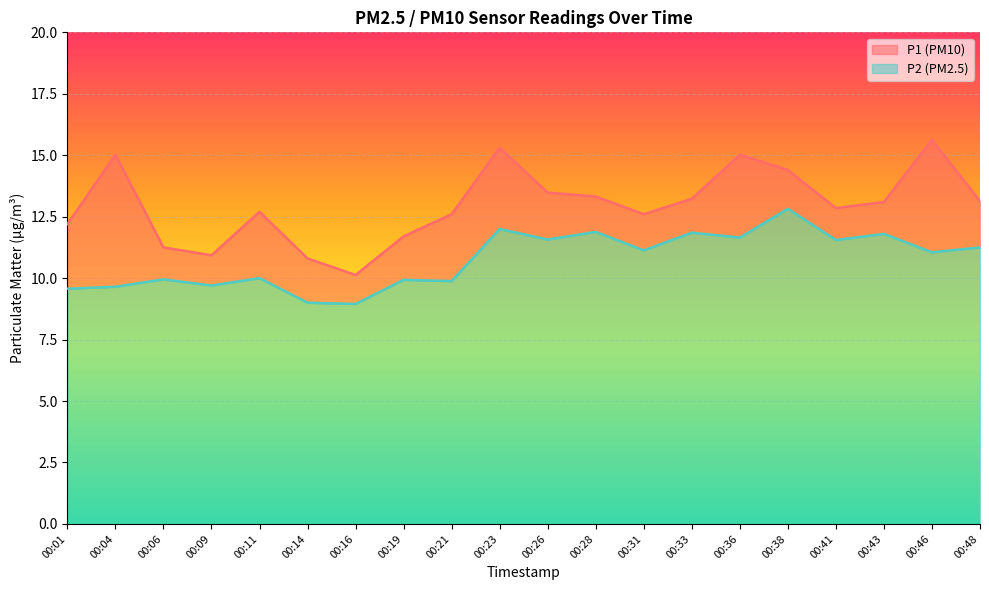

Reading left to right, list all the values displayed in this chart.

P1: 00:01=12.2	00:04=15.0	00:06=11.2	00:09=10.9	00:11=12.7	00:14=10.8	00:16=10.1	00:19=11.7	00:21=12.6	00:23=15.3	00:26=13.5	00:28=13.3	00:31=12.6	00:33=13.2	00:36=15.0	00:38=14.4	00:41=12.8	00:43=13.1	00:46=15.6	00:48=13.1
P2: 00:01=9.6	00:04=9.7	00:06=9.9	00:09=9.7	00:11=10.0	00:14=9.0	00:16=8.9	00:19=9.9	00:21=9.9	00:23=12.0	00:26=11.6	00:28=11.9	00:31=11.1	00:33=11.8	00:36=11.7	00:38=12.8	00:41=11.6	00:43=11.8	00:46=11.1	00:48=11.2